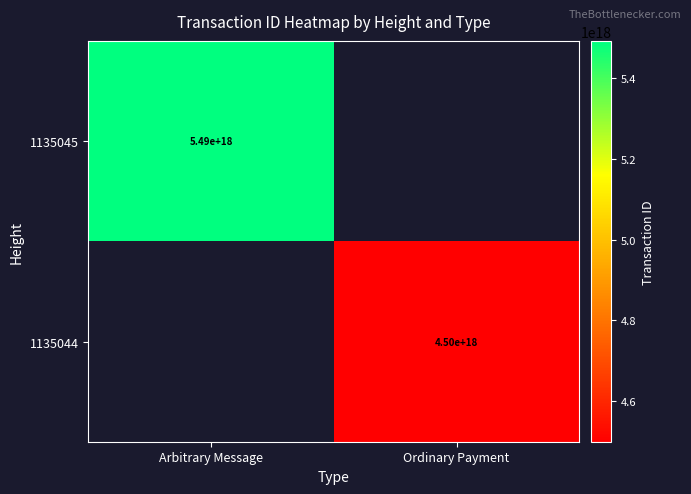

The 1135044 series shows 940850088519298560 at Ordinary Payment. True or false?

False